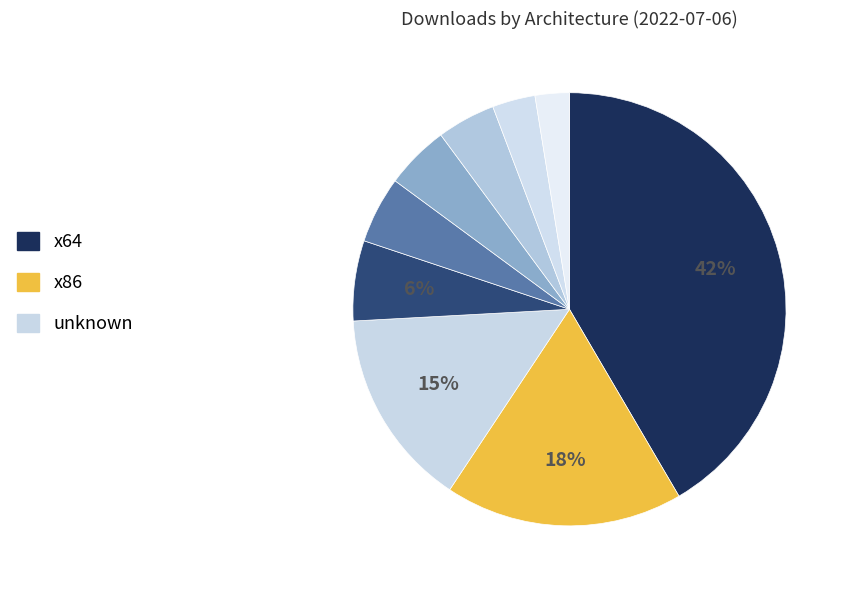

Is there a majority slice in this chart?

No